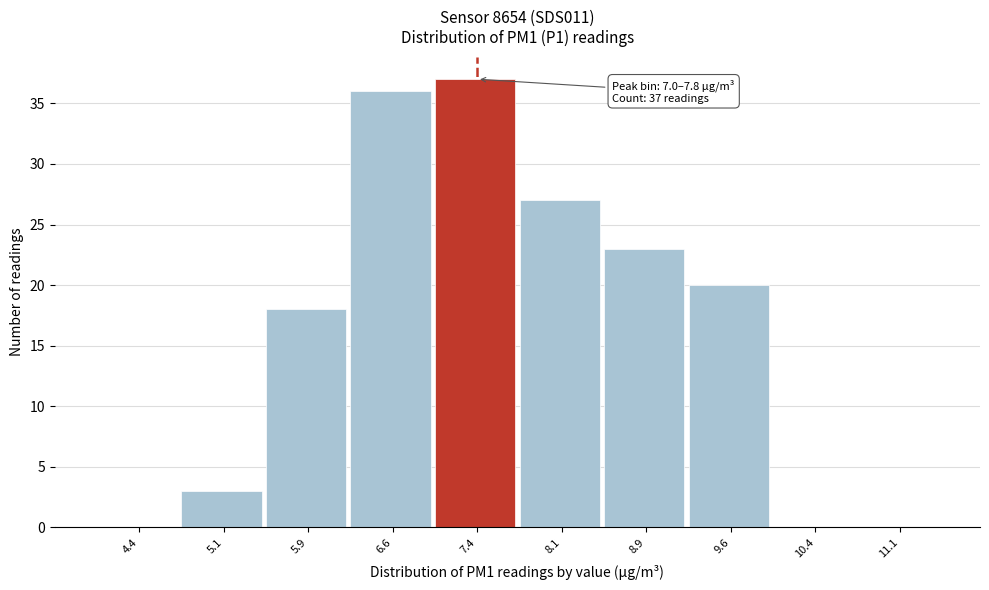

Which range on the x-axis has the tallest bar?

7.00 to 7.75